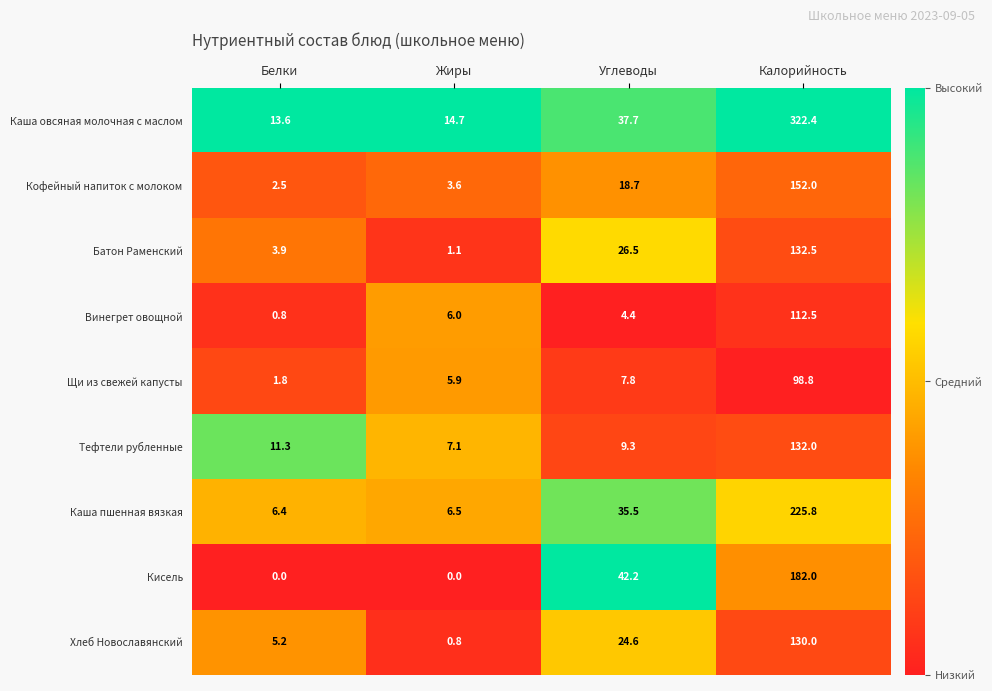

Where is Батон Раменский nearest to the value 66?

Углеводы